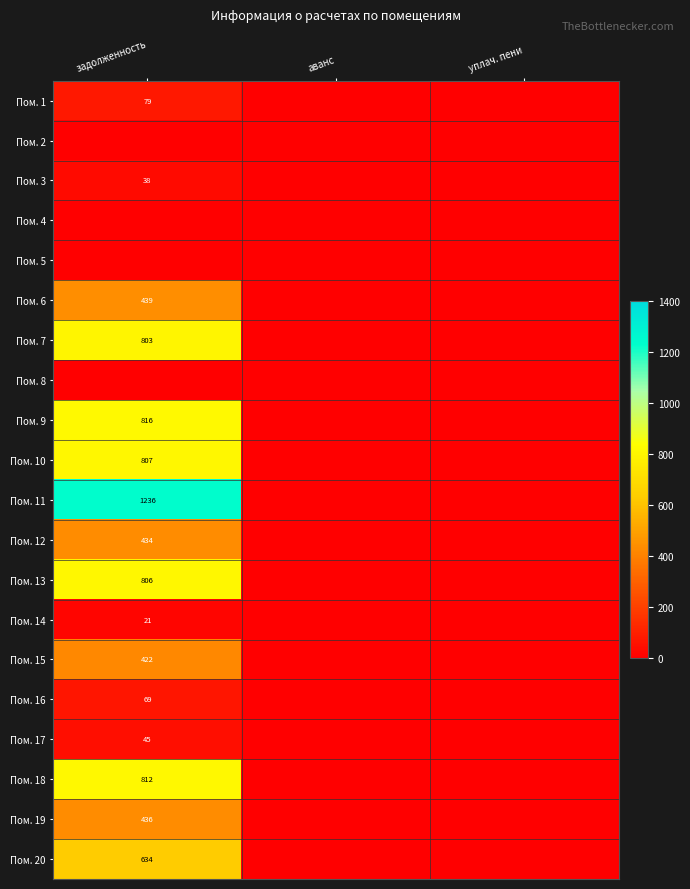

Which has a higher value, аванс or задолженность?

задолженность